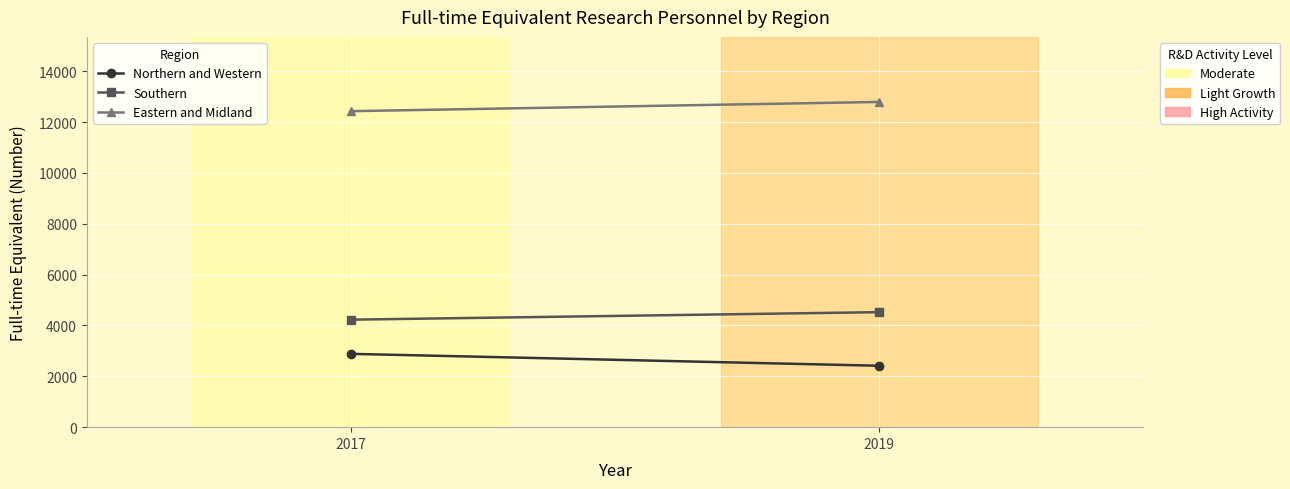

What is the difference between the Northern and Western values at 2019 and 2017?

468